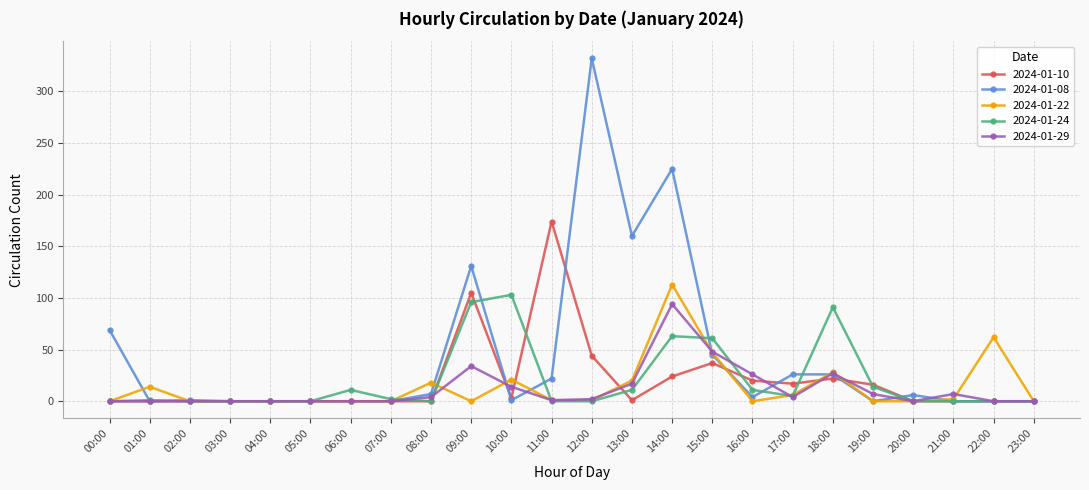

Is it true that 2024-01-08 equals -139 at 01:00?

False